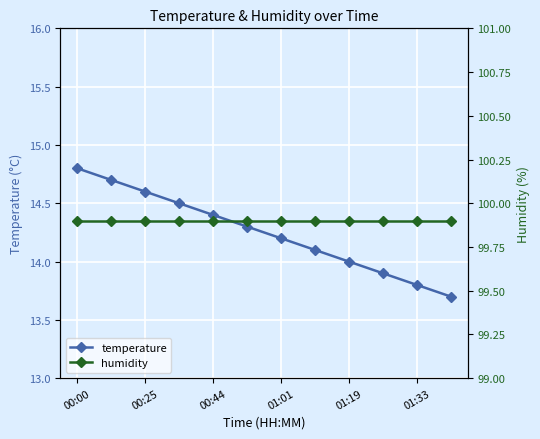

At which label does temperature reach its peak?

00:00